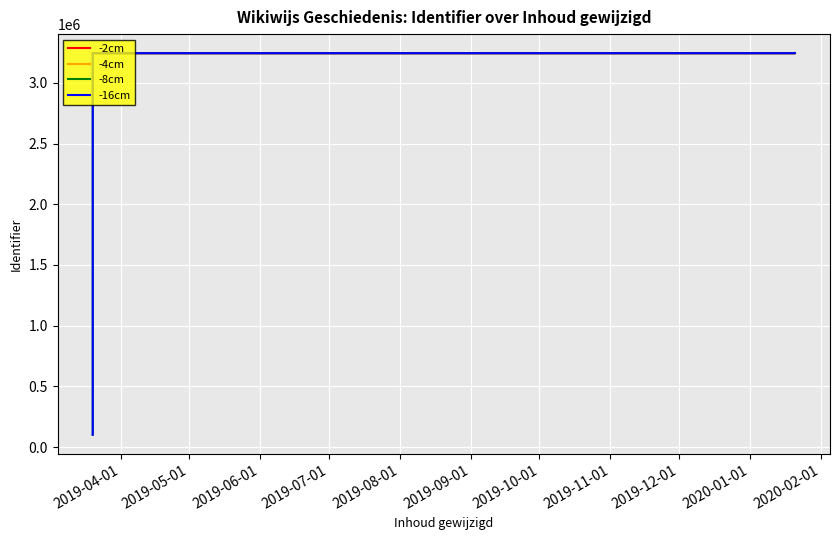

What is the greatest value displayed?

3243865